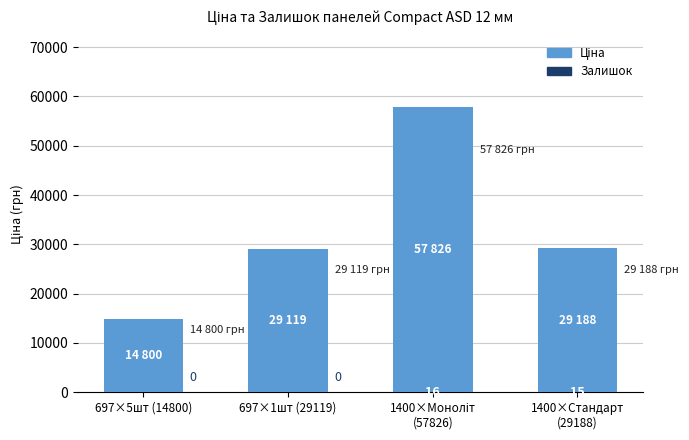

Reading right to left, what are all the values shown in this chart?

Ціна: 1400×Стандарт
(29188)=29188.5	1400×Моноліт
(57826)=57826.2	697×1шт (29119)=29119.2	697×5шт (14800)=14800.8
Залишок: 1400×Стандарт
(29188)=15.0	1400×Моноліт
(57826)=16.0	697×1шт (29119)=0.0	697×5шт (14800)=0.0